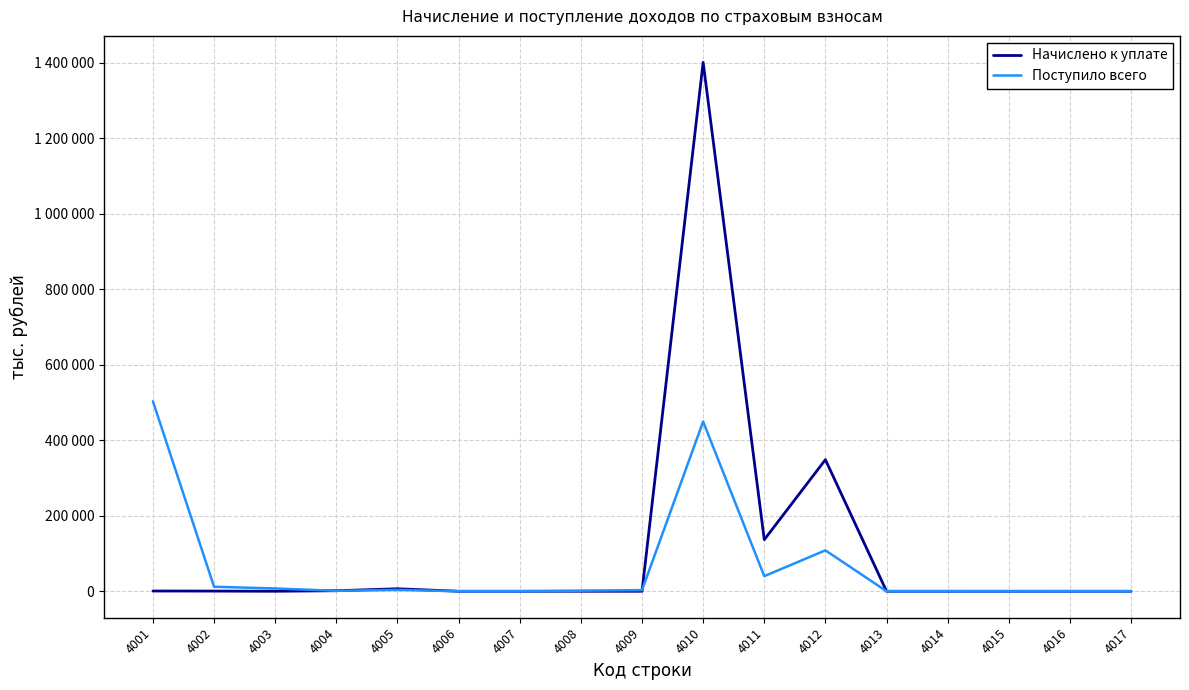

What are all the series names shown in the legend?

Начислено к уплате, Поступило всего